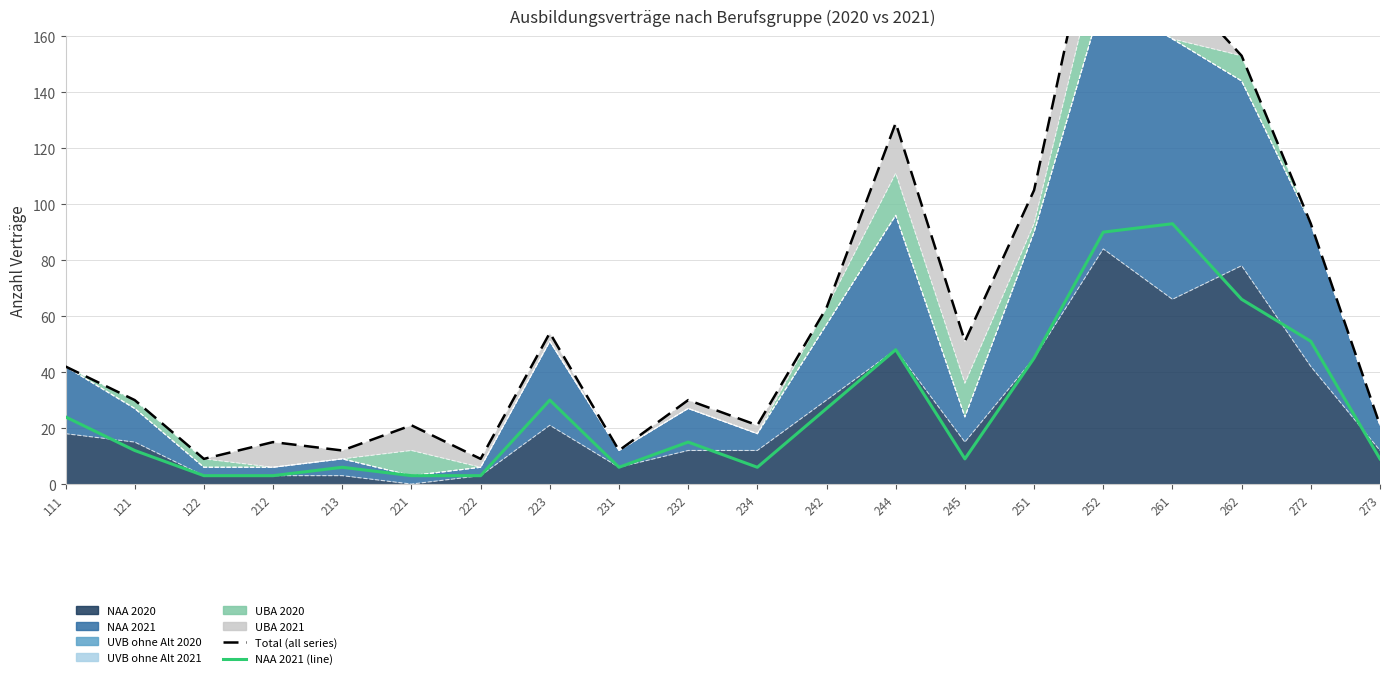

At which category is the sum across all series the highest?

252